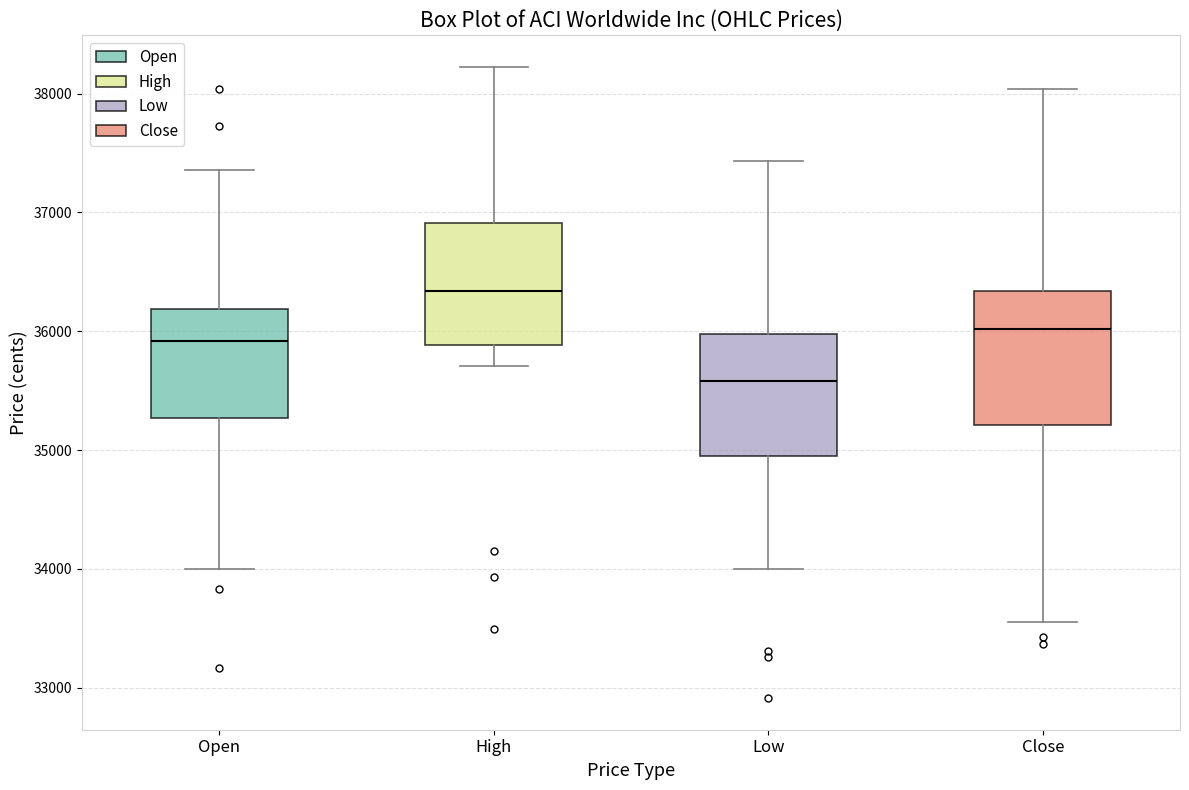

Reading left to right, read every box against the y-axis: the position of its median line, the range the box covers, and the ends of its whiskers. The values are not printed on the chart, so give them approximately, as read against the axis.

Open: median 35900, box 35300 to 36200, whiskers 34000 to 37400
High: median 36300, box 35900 to 36900, whiskers 35700 to 38200
Low: median 35600, box 34900 to 36000, whiskers 34000 to 37400
Close: median 36000, box 35200 to 36300, whiskers 33600 to 38000